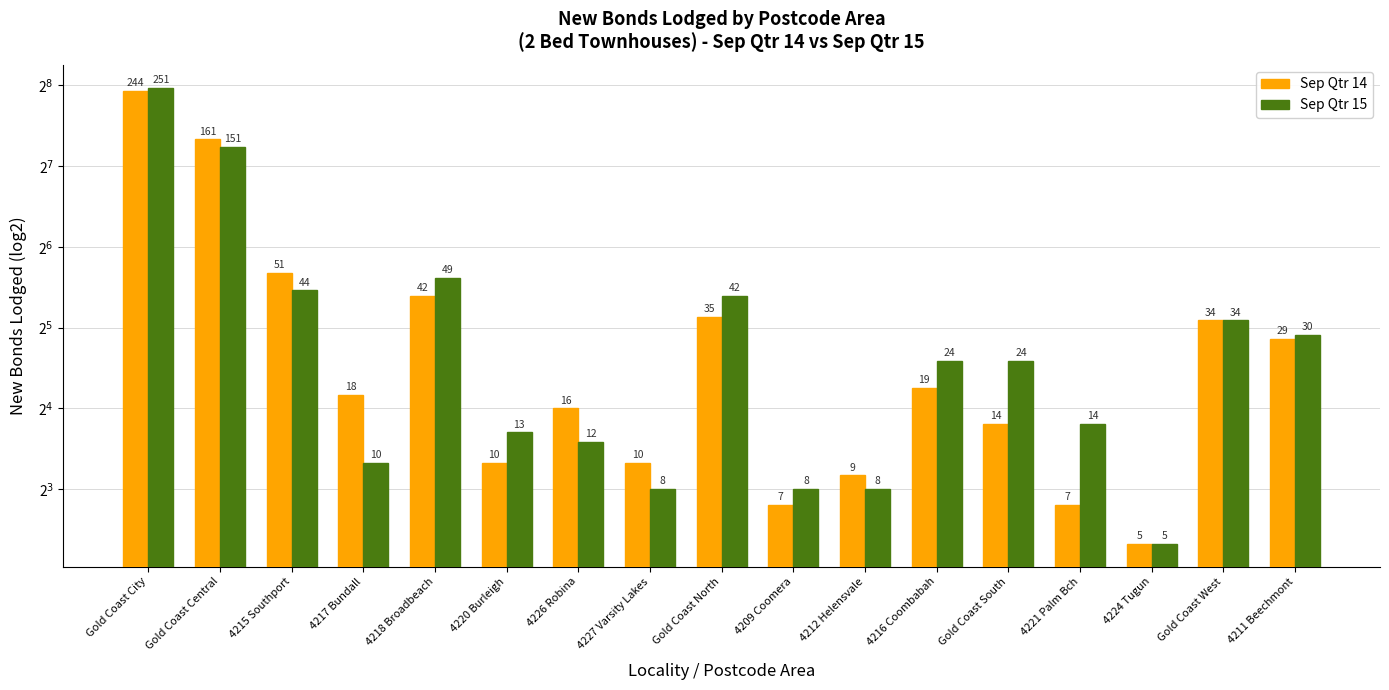

True or false: Sep Qtr 14 has a value of 87 at 4215 Southport.

False